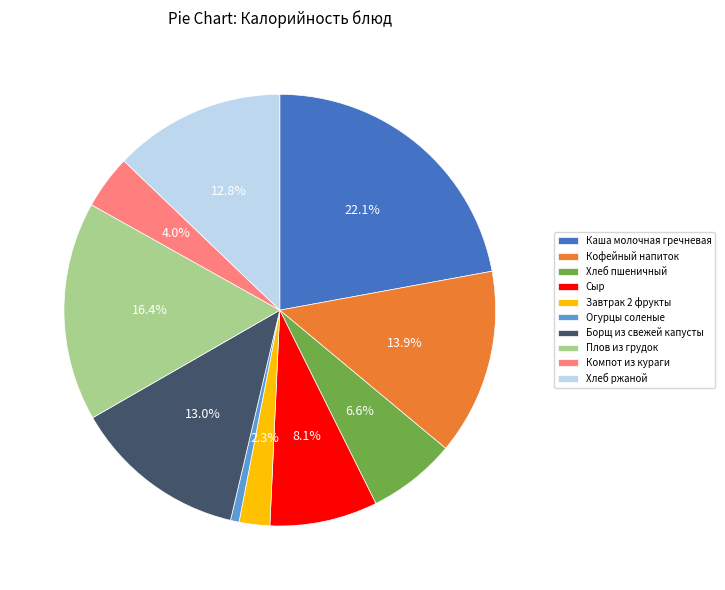

What percentage is NOT represented by Завтрак 2 фрукты?

97.7%